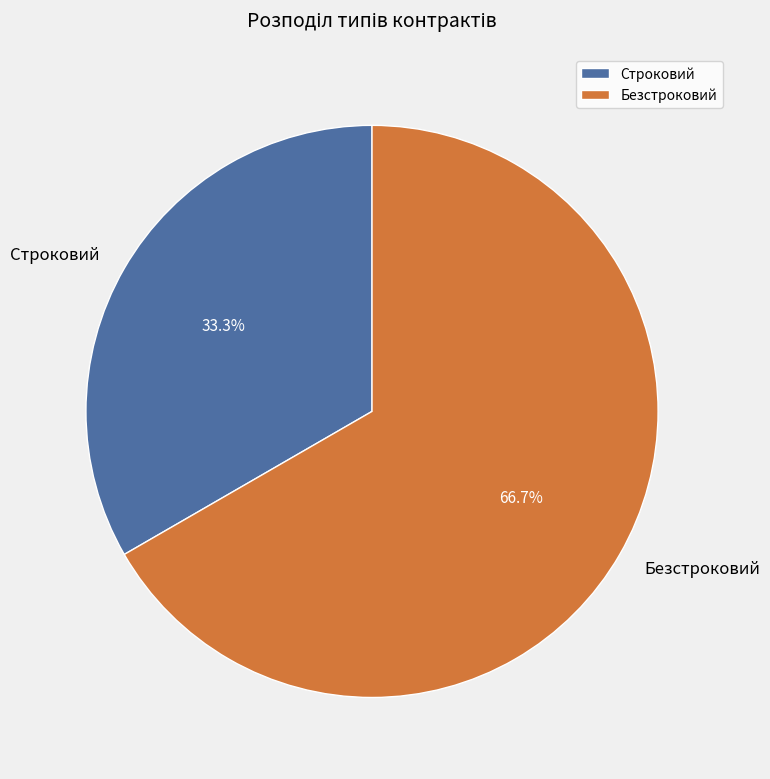

To the nearest percent, what is the difference between the Строковий and Безстроковий slice percentages?

33%